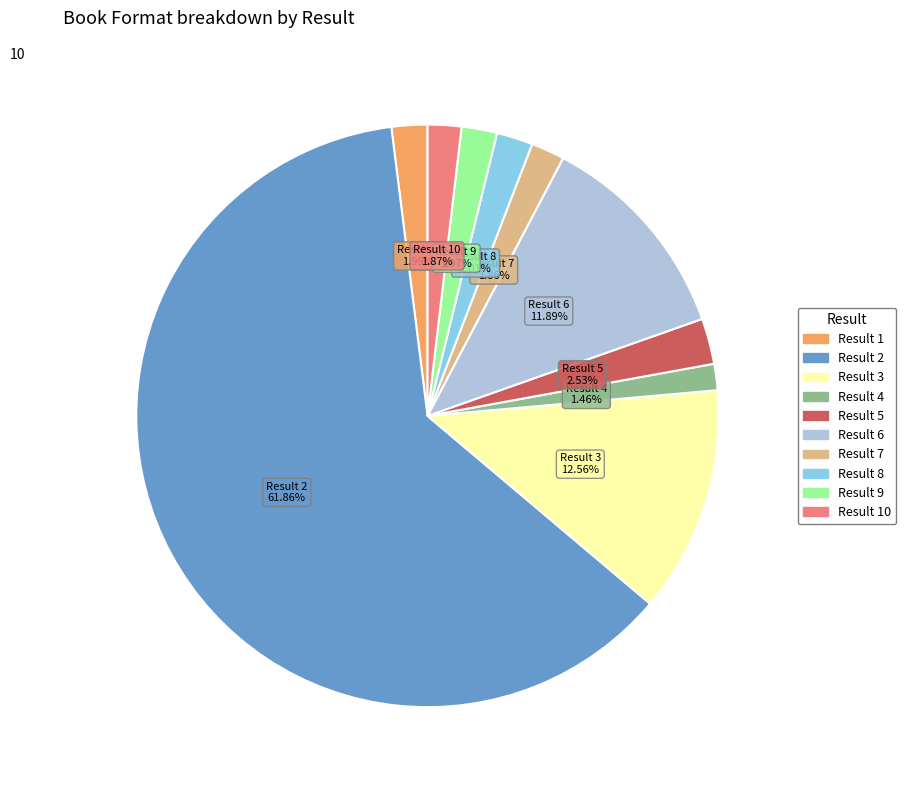

Is there any slice that represents more than half of the pie?

Yes